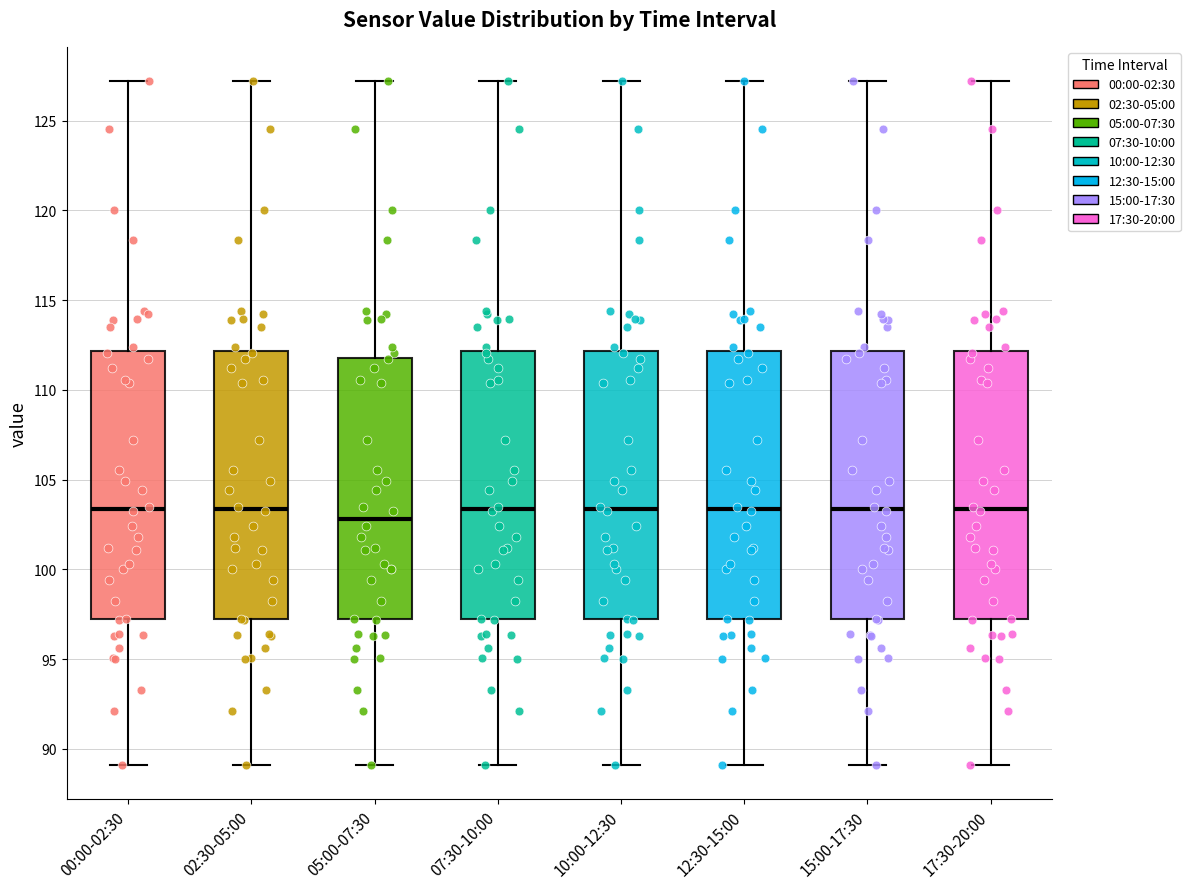

Reading left to right, read every box against the y-axis: the position of its median line, the range the box covers, and the ends of its whiskers. The values are not printed on the chart, so give them approximately, as read against the axis.

00:00-02:30: median 103.5, box 97.0 to 112.0, whiskers 89.0 to 127.0
02:30-05:00: median 103.5, box 97.0 to 112.0, whiskers 89.0 to 127.0
05:00-07:30: median 103.0, box 97.0 to 112.0, whiskers 89.0 to 127.0
07:30-10:00: median 103.5, box 97.0 to 112.0, whiskers 89.0 to 127.0
10:00-12:30: median 103.5, box 97.0 to 112.0, whiskers 89.0 to 127.0
12:30-15:00: median 103.5, box 97.0 to 112.0, whiskers 89.0 to 127.0
15:00-17:30: median 103.5, box 97.0 to 112.0, whiskers 89.0 to 127.0
17:30-20:00: median 103.5, box 97.0 to 112.0, whiskers 89.0 to 127.0